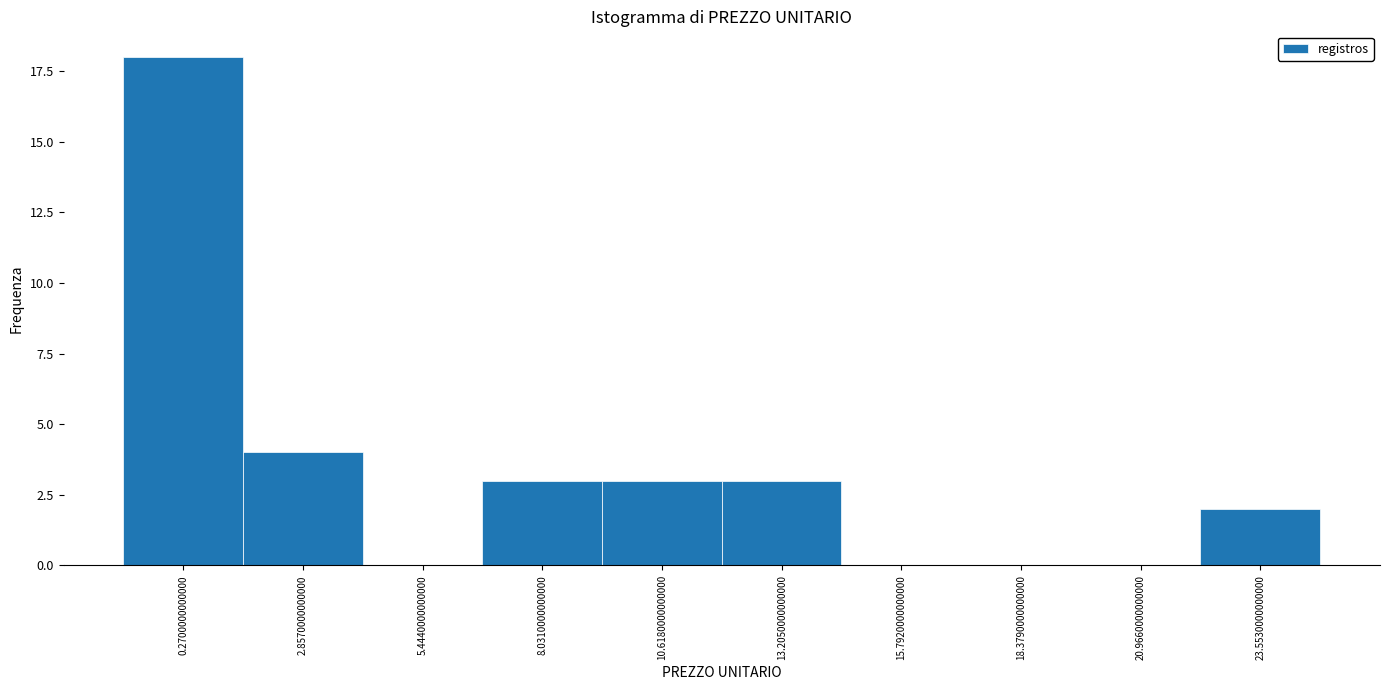

Reading right to left, what are all the values shown in this chart?

23.5530000000000=2	20.9660000000000=0	18.3790000000000=0	15.7920000000000=0	13.2050000000000=3	10.6180000000000=3	8.0310000000000=3	5.4440000000000=0	2.8570000000000=4	0.2700000000000=18